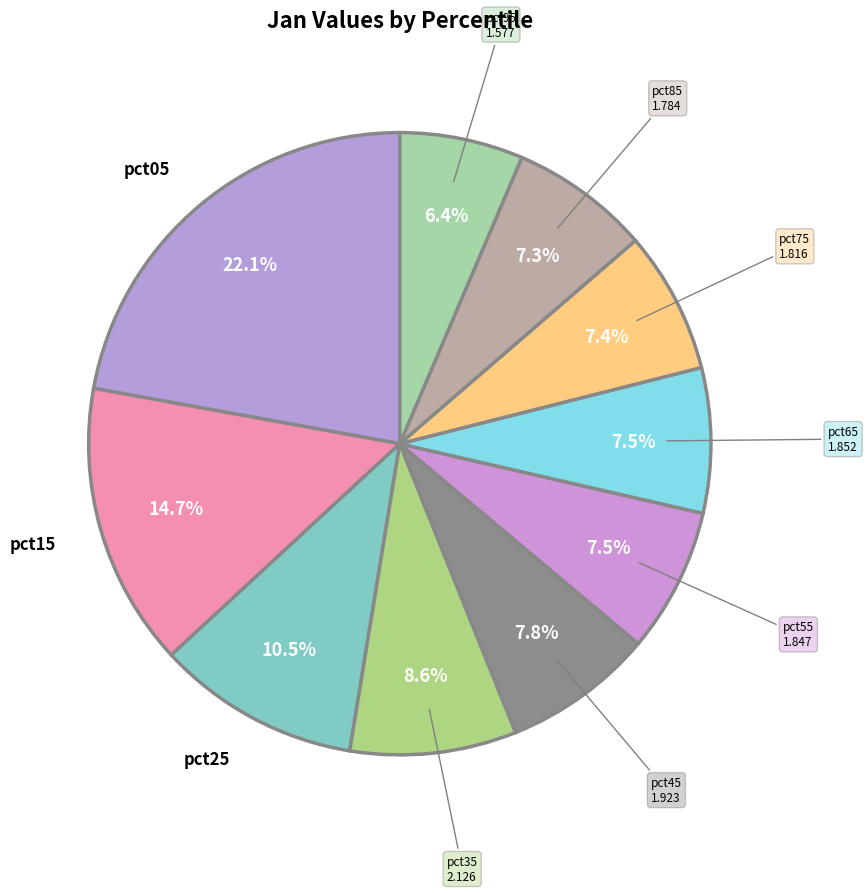

How many segments does this pie chart have?

10